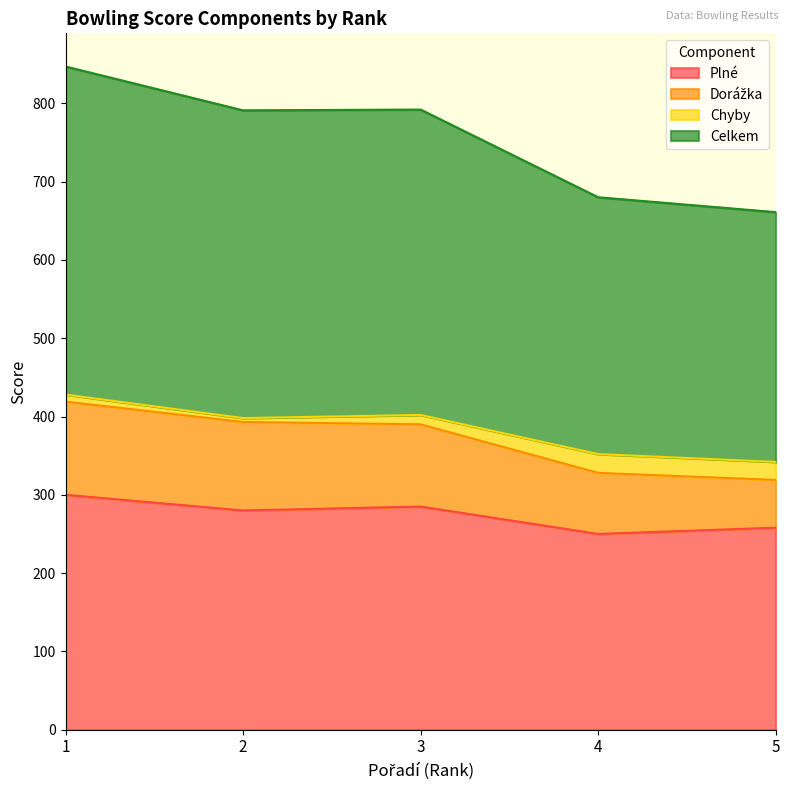

At how many categories does at least one series exceed 335?

3